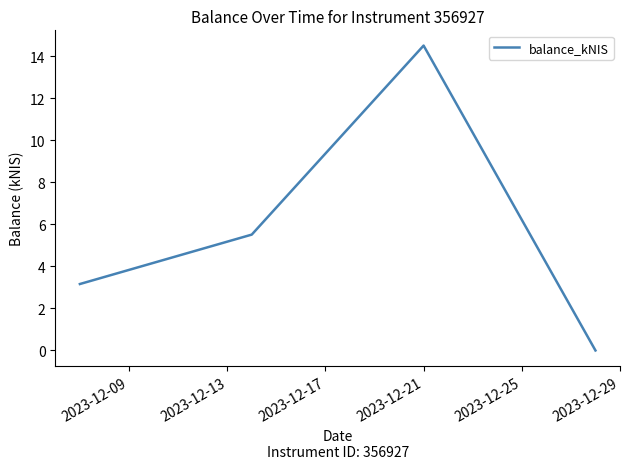

What is the greatest value displayed?

14.5